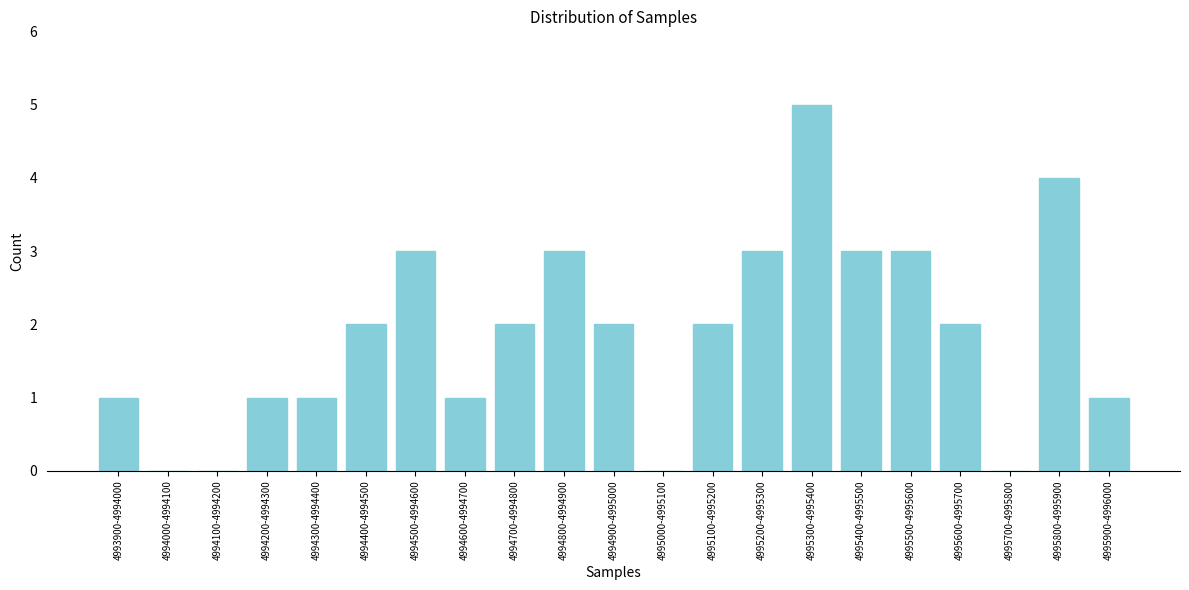

Reading left to right, transcribe all the data shown in this chart.

4993900-4994000=1	4994000-4994100=0	4994100-4994200=0	4994200-4994300=1	4994300-4994400=1	4994400-4994500=2	4994500-4994600=3	4994600-4994700=1	4994700-4994800=2	4994800-4994900=3	4994900-4995000=2	4995000-4995100=0	4995100-4995200=2	4995200-4995300=3	4995300-4995400=5	4995400-4995500=3	4995500-4995600=3	4995600-4995700=2	4995700-4995800=0	4995800-4995900=4	4995900-4996000=1